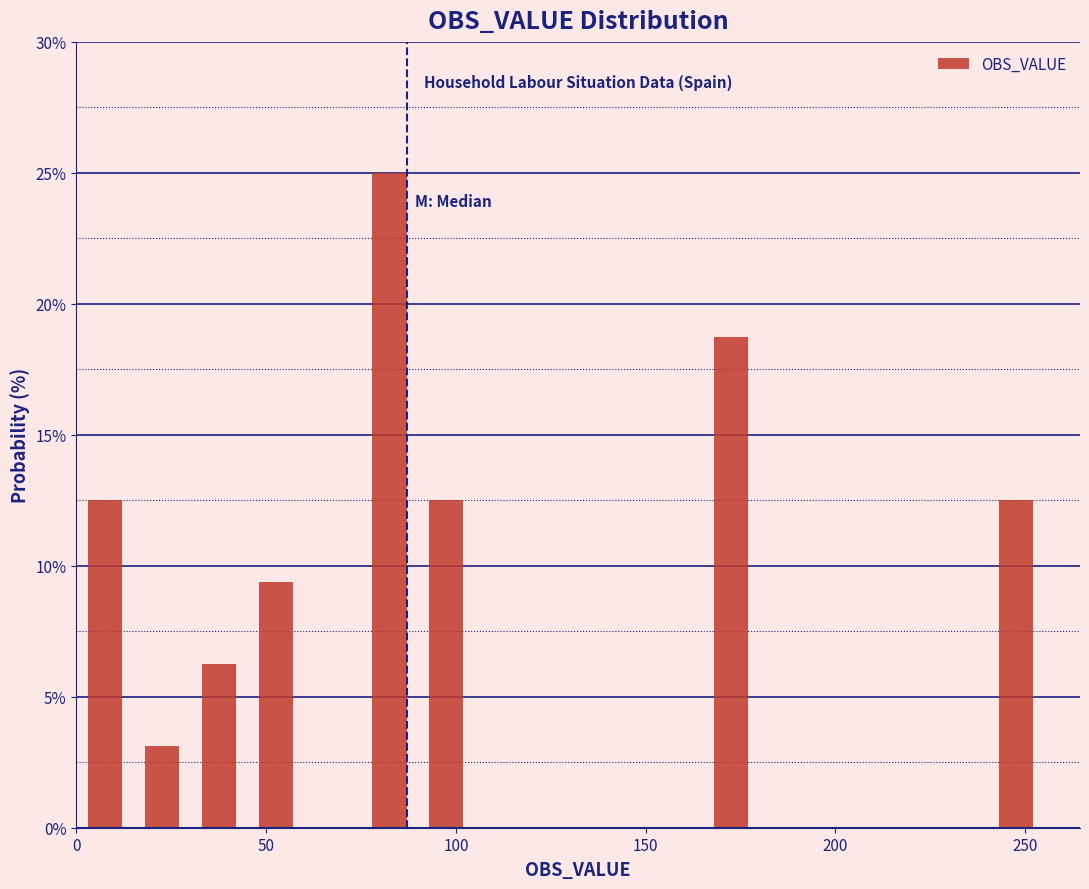

Read against the x-axis, roughly where is the centre of the tallest bar?

85